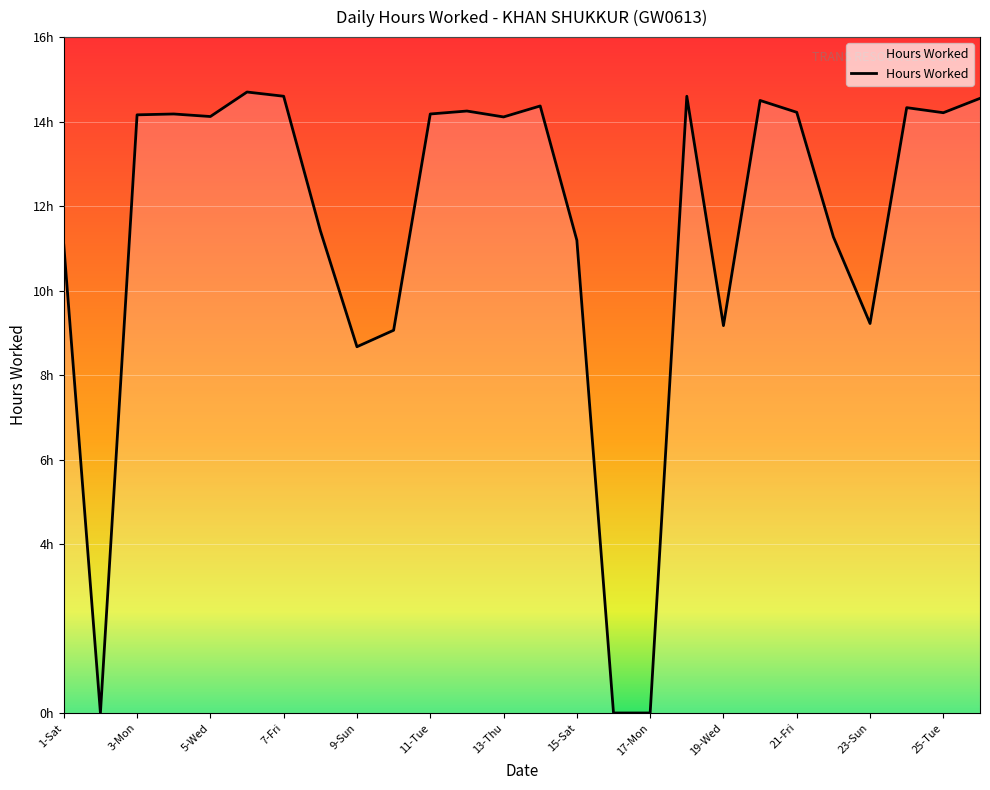

Does the chart display data point markers on the line(s)?

No